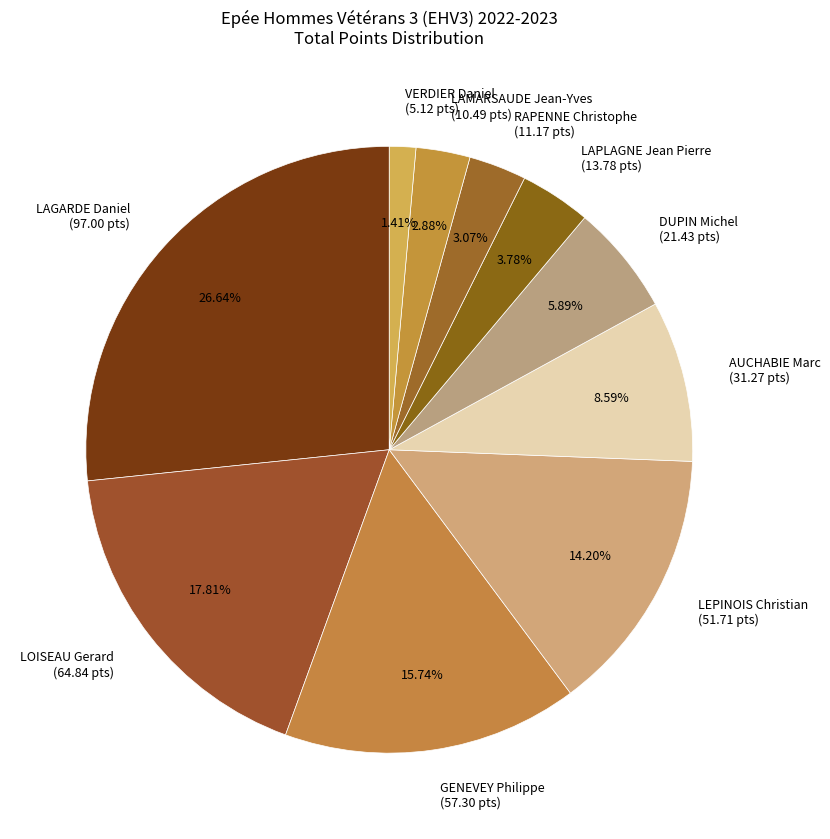

Is there any slice that represents more than half of the pie?

No